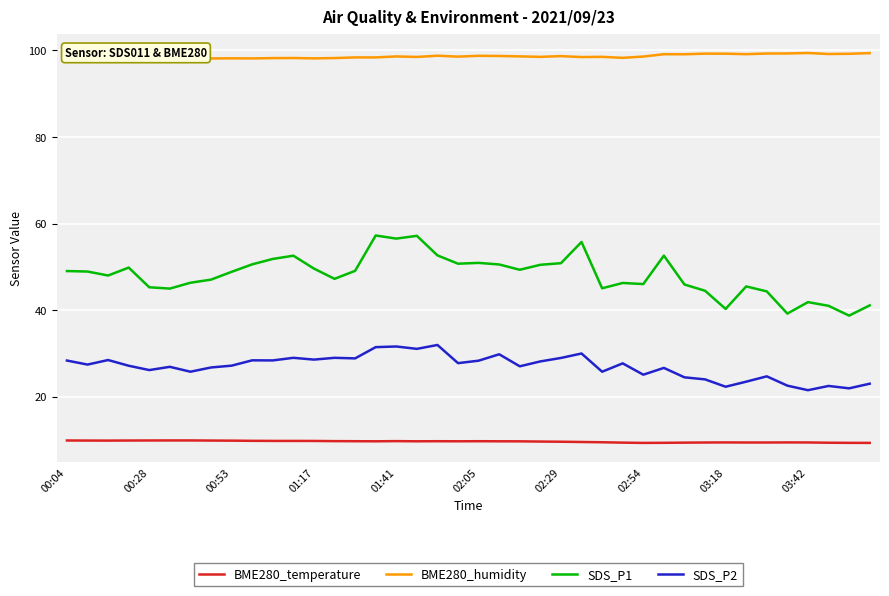

What is the maximum value shown in the chart?

99.4